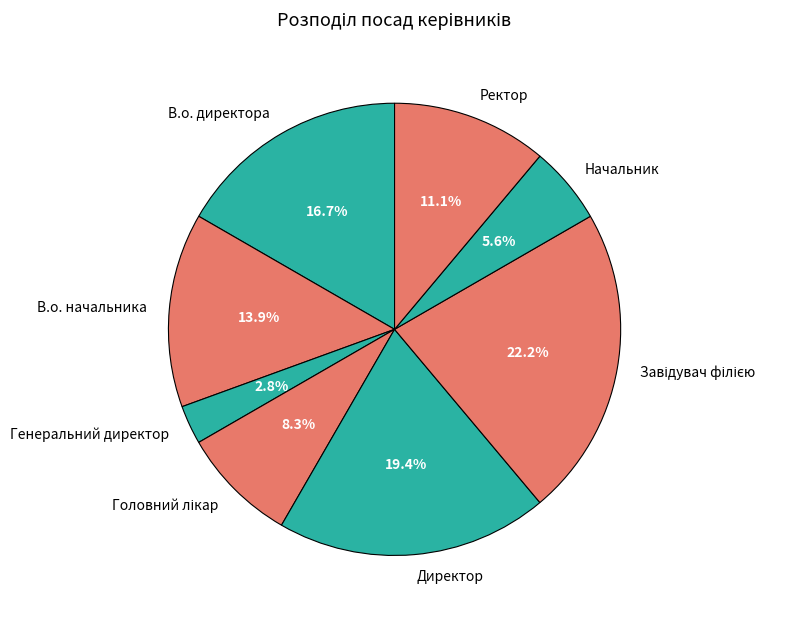

Does Начальник represent more than half of the total?

No